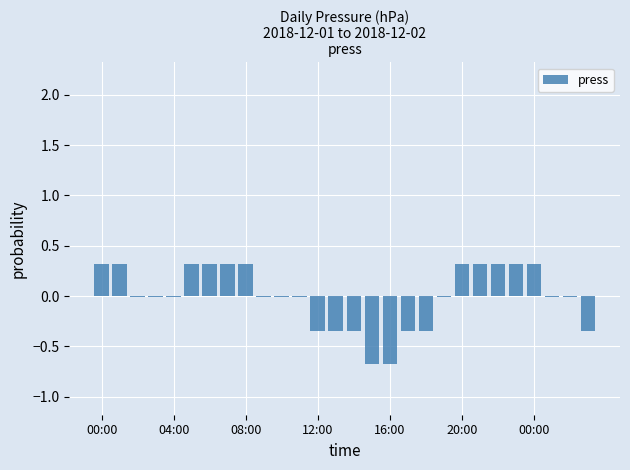

What is the maximum value shown in the chart?

0.3